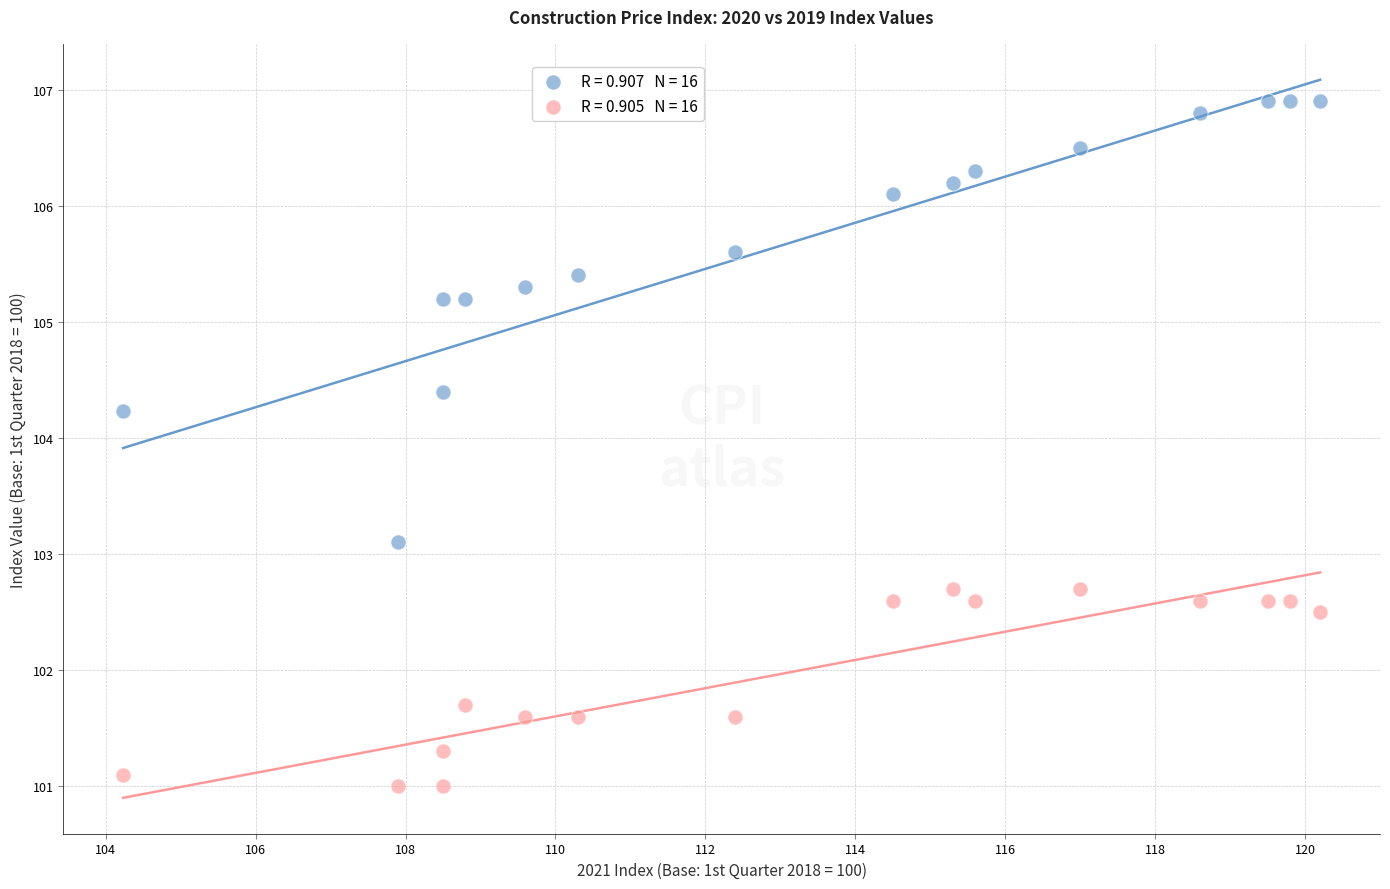

Across all series, what Y value is closest to 103?

103.1